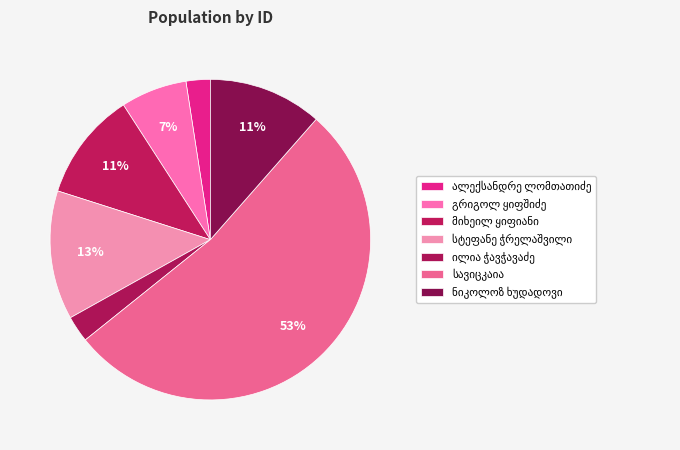

How many slices are in this pie chart?

7